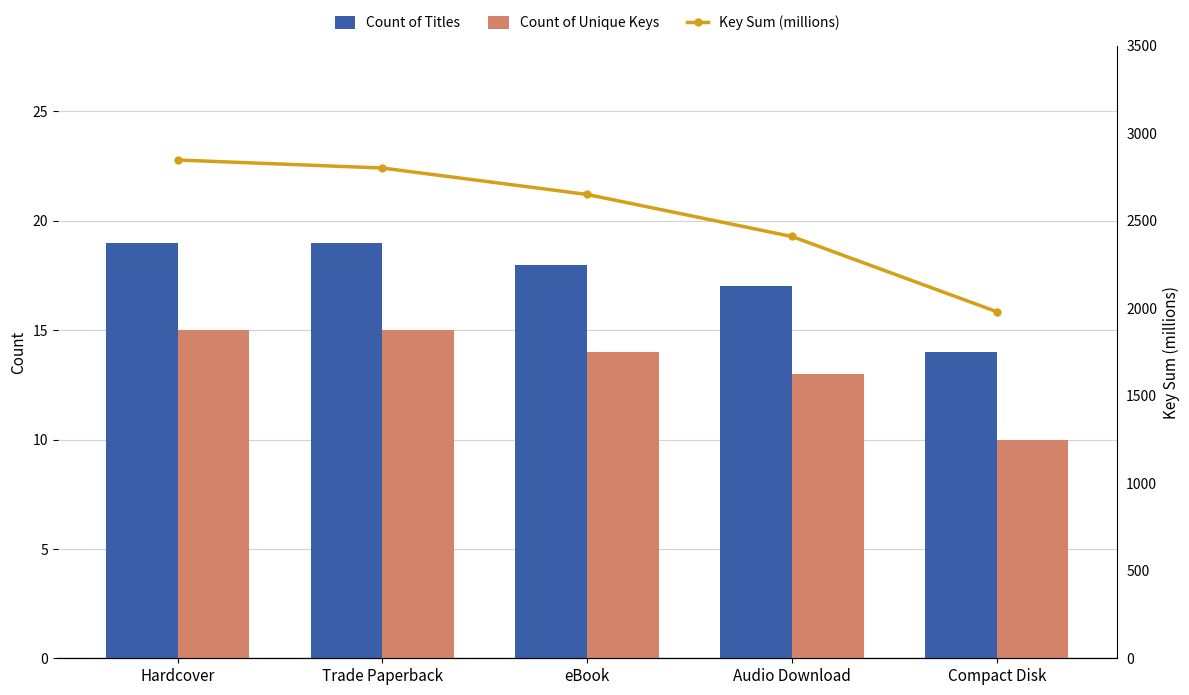

List the series in order of their peak value, lowest first.

Count of Unique Keys, Count of Titles, Key Sum (millions)